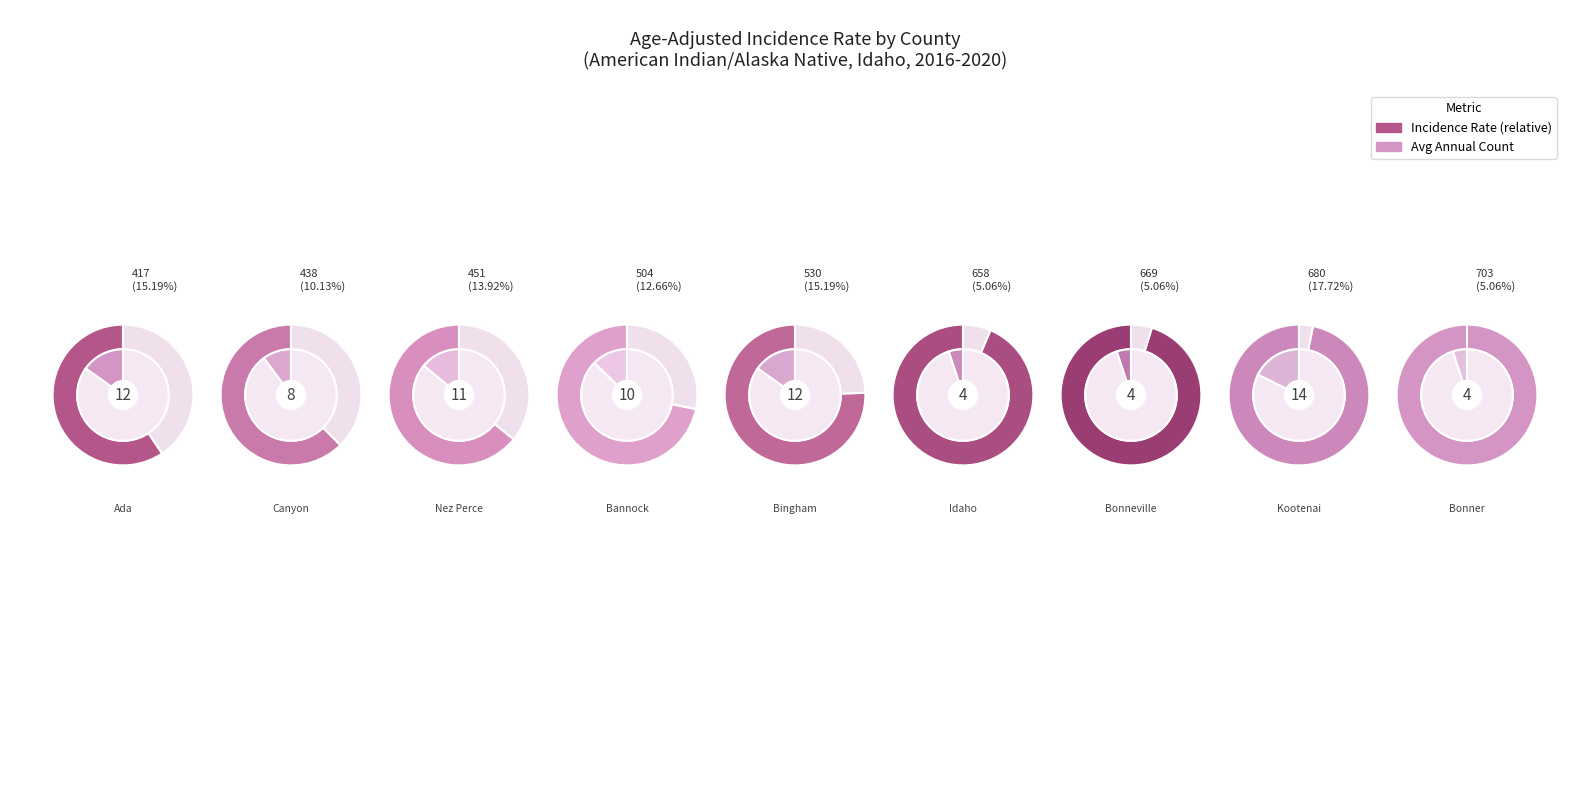

To the nearest percent, what is the combined percentage of Idaho County and Bonneville County?

10%